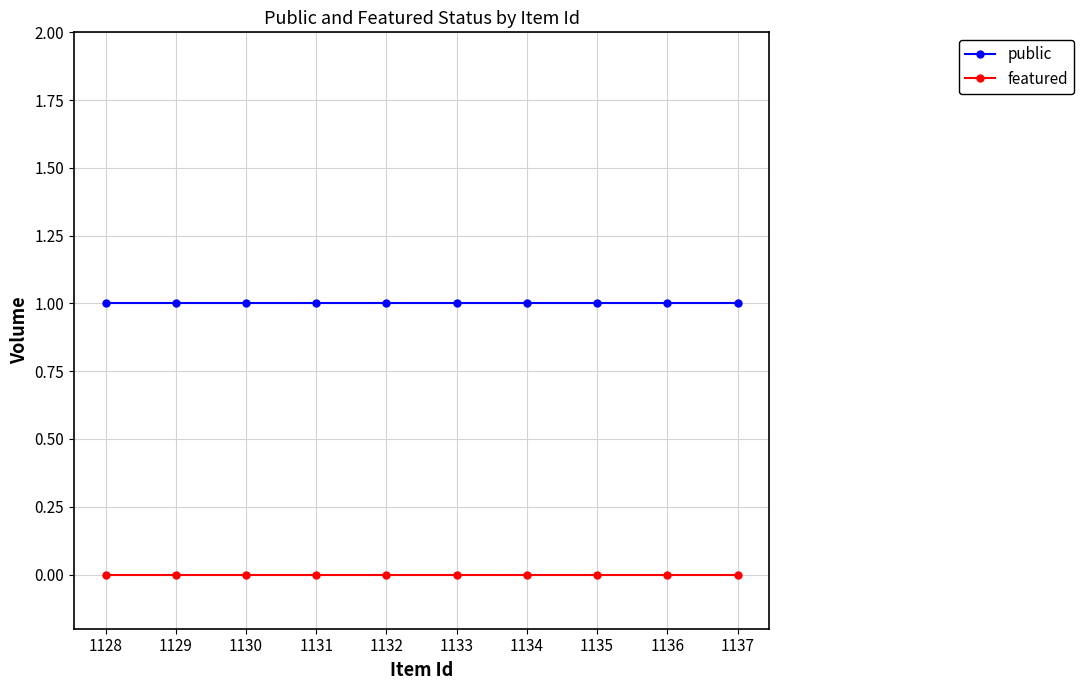

What are all the series names shown in the legend?

public, featured